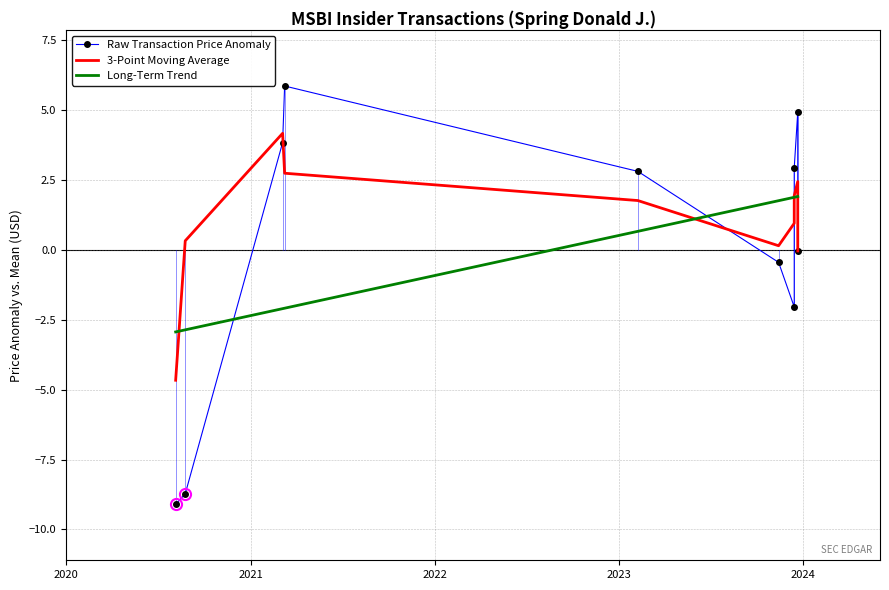

What position from the left is 2021?

2